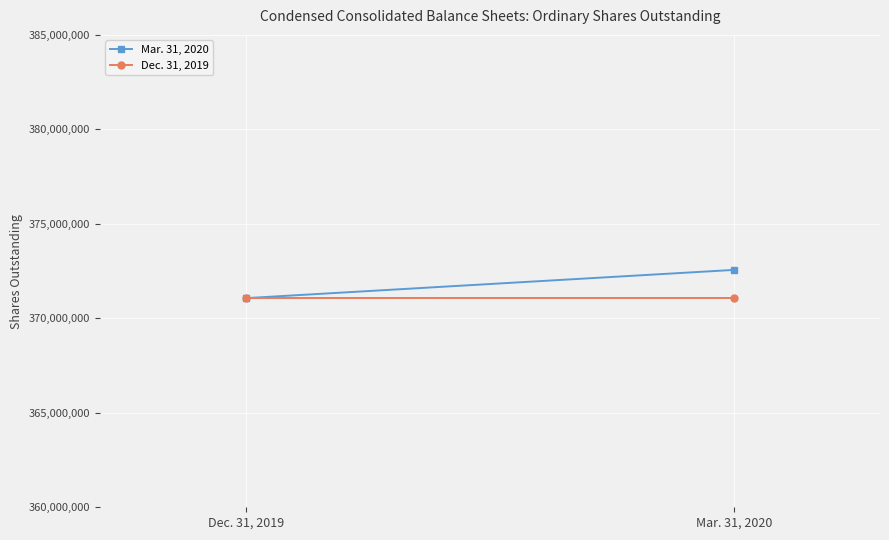

Is it true that Dec. 31, 2019 equals 96977481 at Dec. 31, 2019?

False